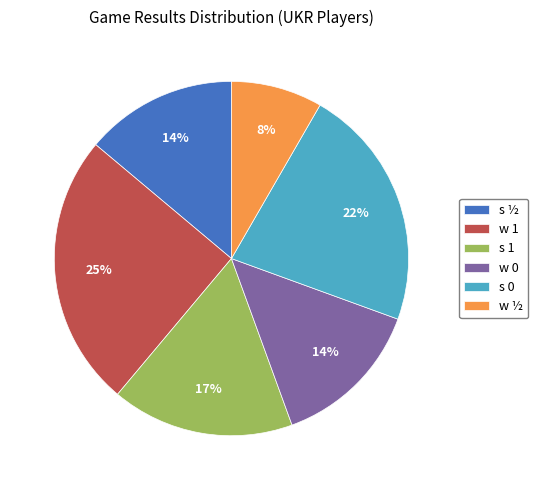

Approximately how many times larger is the value at w ½ compared to s ½?

0.6